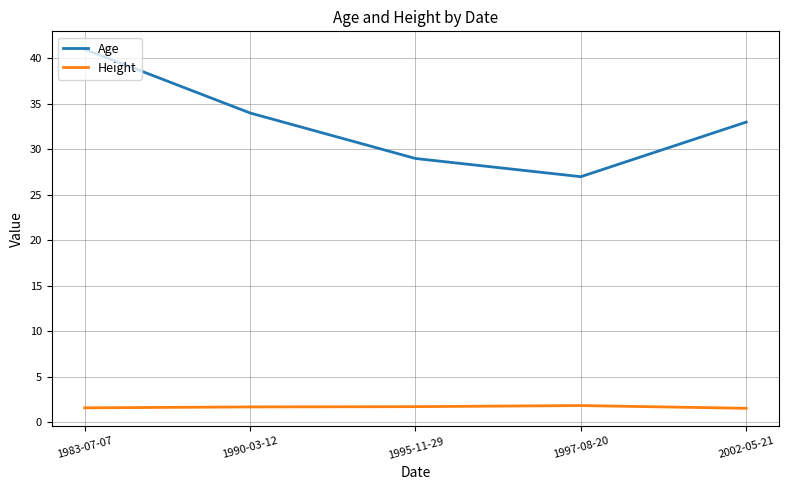

What position from the right is 1983-07-07?

5